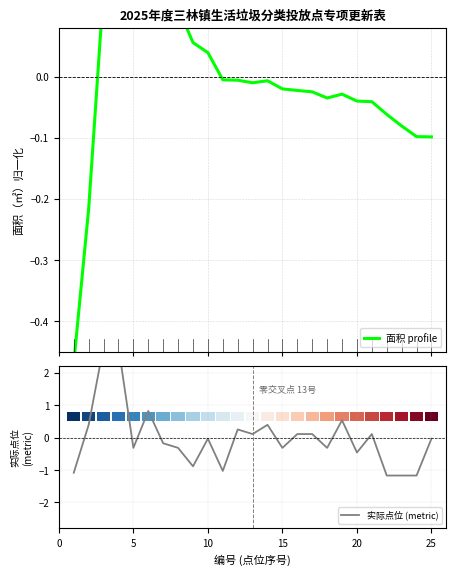

Reading left to right, list all the values displayed in this chart.

面积 profile: -0.5	-0.2	0.1	0.3	0.2	0.2	0.2	0.1	0.1	0.0	-0.0	-0.0	-0.0	-0.0	-0.0	-0.0	-0.0	-0.0	-0.0	-0.0	-0.0	-0.1	-0.1	-0.1	-0.1
实际点位 (metric): -1.1	0.4	2.8	2.8	-0.3	0.8	-0.2	-0.3	-0.9	-0.0	-1.0	0.3	0.1	0.4	-0.3	0.1	0.1	-0.3	0.5	-0.5	0.1	-1.2	-1.2	-1.2	-0.0